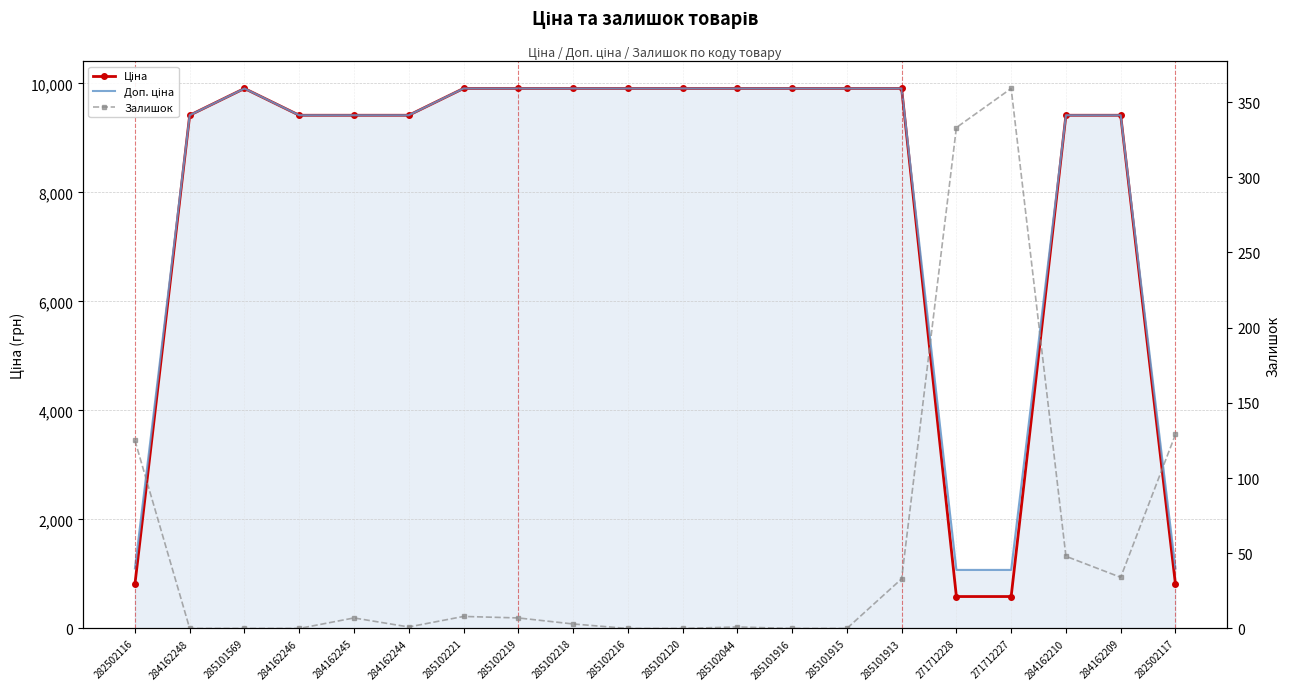

What is the label of the 13th point from the left?

285101916